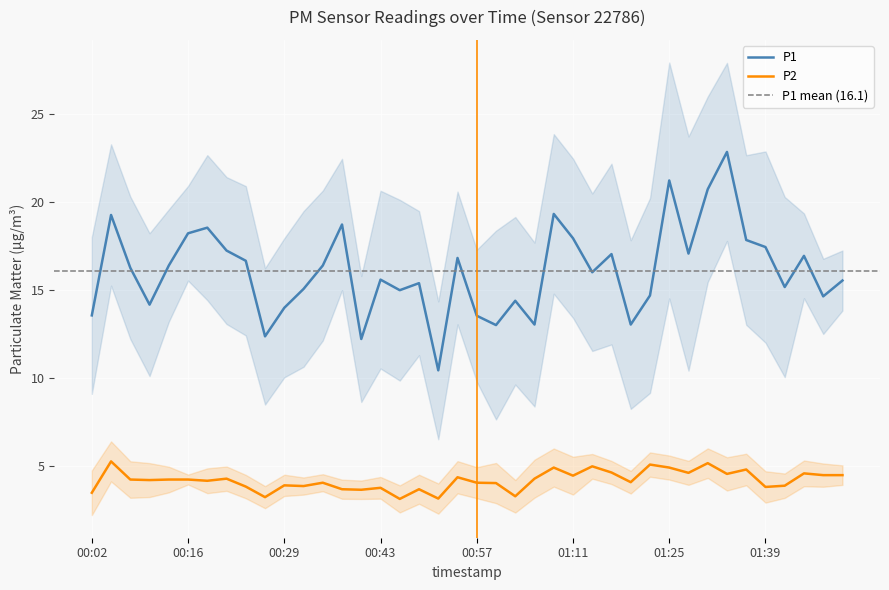

At how many categories does at least one series exceed 12?

39